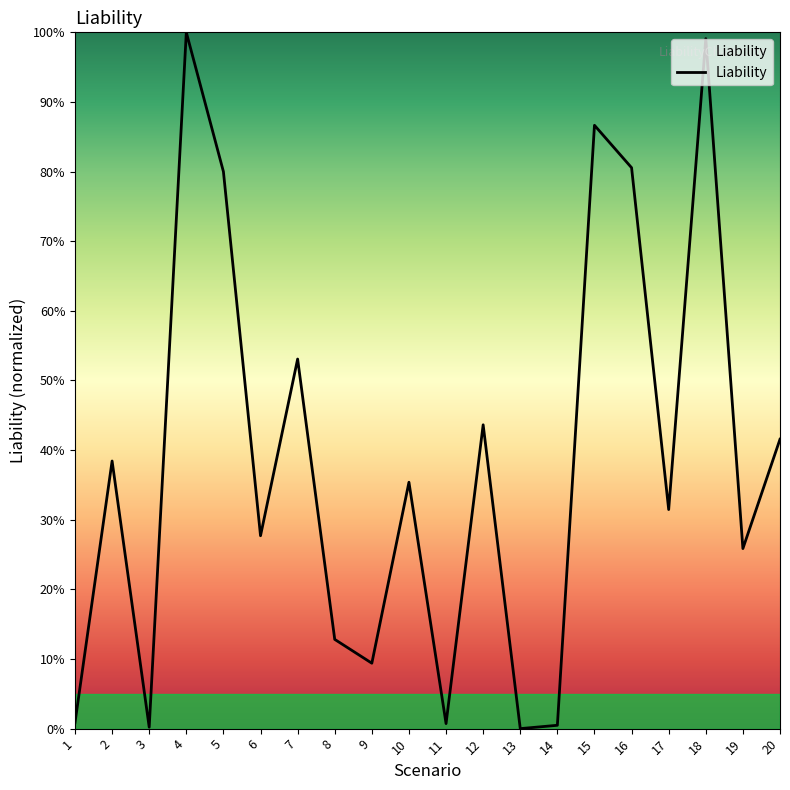

What is the sum of all values?

767.9